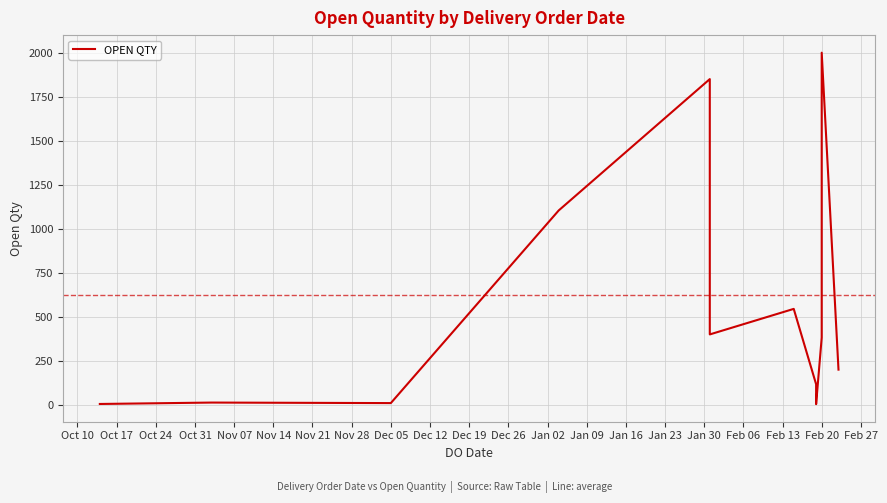

The value at Dec 05 is 48. True or false?

False